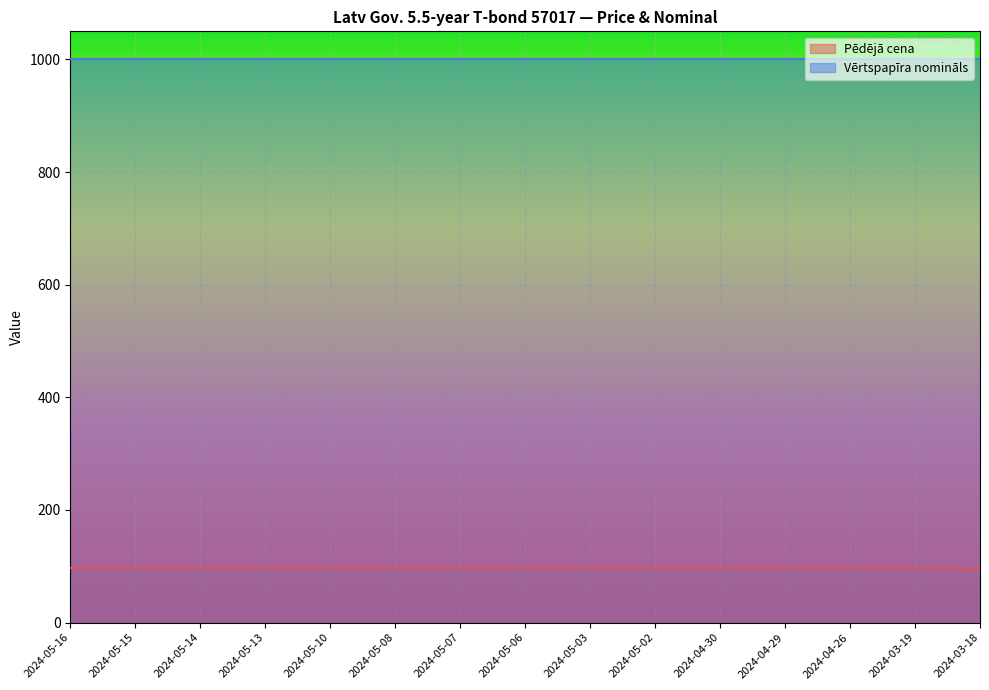

What is the sum of all values?

1450.7